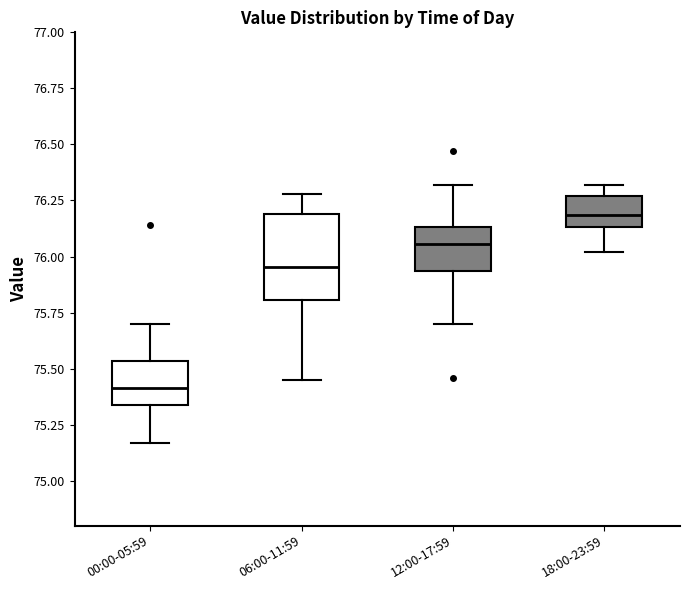

Reading left to right, transcribe this box plot: for each box, give where its median line is, the range the box spans, and where its two whiskers end, as read against the y-axis. The values are not printed on the chart, so give them approximately, as read against the axis.

00:00-05:59: median 75.40, box 75.35 to 75.55, whiskers 75.15 to 75.70
06:00-11:59: median 75.95, box 75.80 to 76.20, whiskers 75.45 to 76.30
12:00-17:59: median 76.05, box 75.95 to 76.15, whiskers 75.70 to 76.30
18:00-23:59: median 76.20, box 76.15 to 76.25, whiskers 76.00 to 76.30